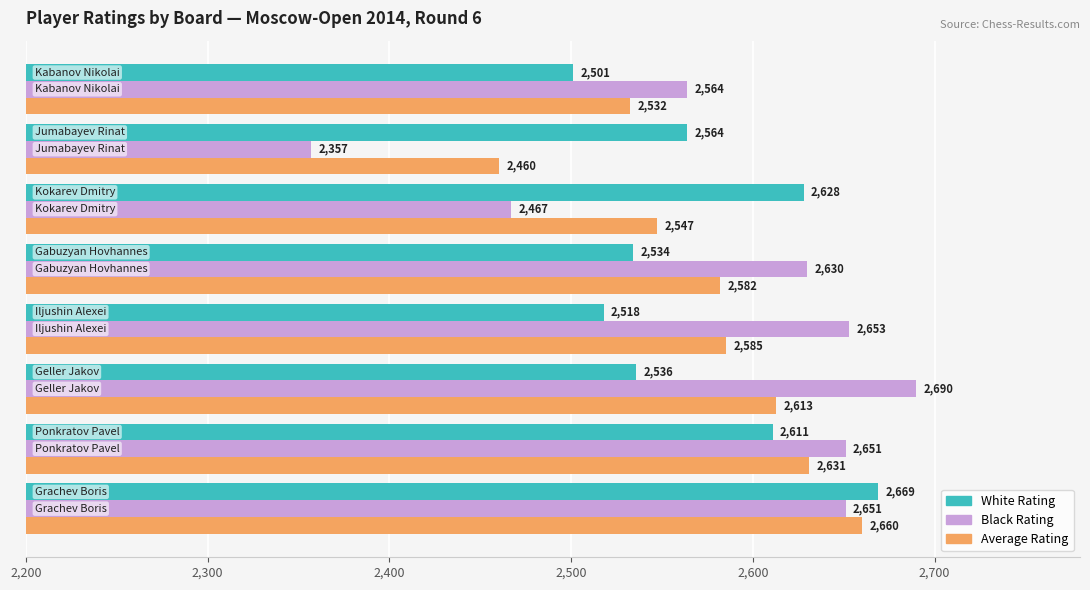

Which series has the largest range (max minus min)?

Black Rating